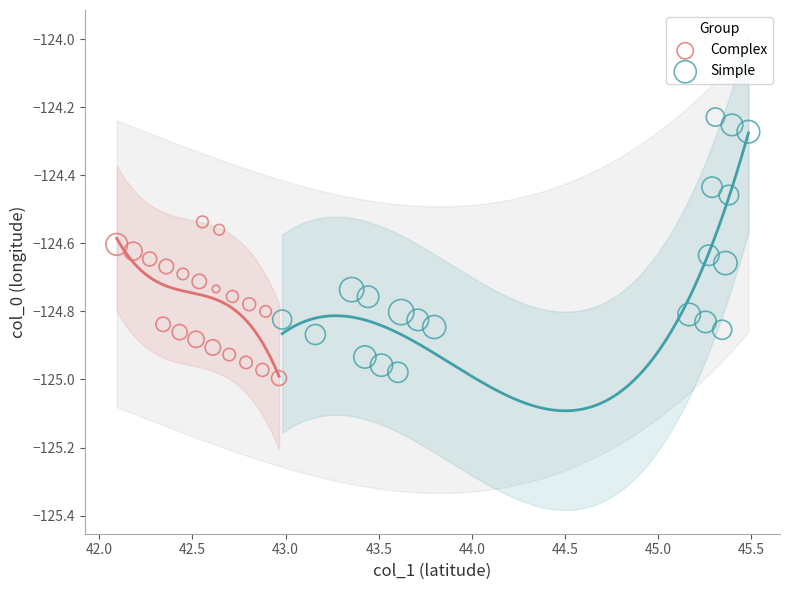

Which series contains the lowest Y value?

Complex